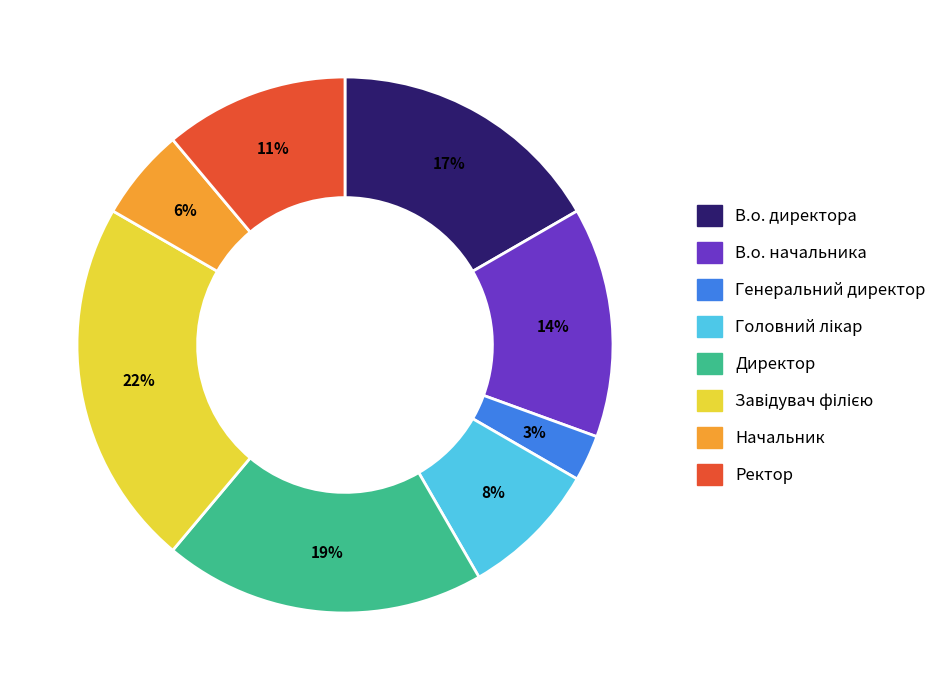

To the nearest percent, what is the difference between the largest and smallest slice percentages?

19%